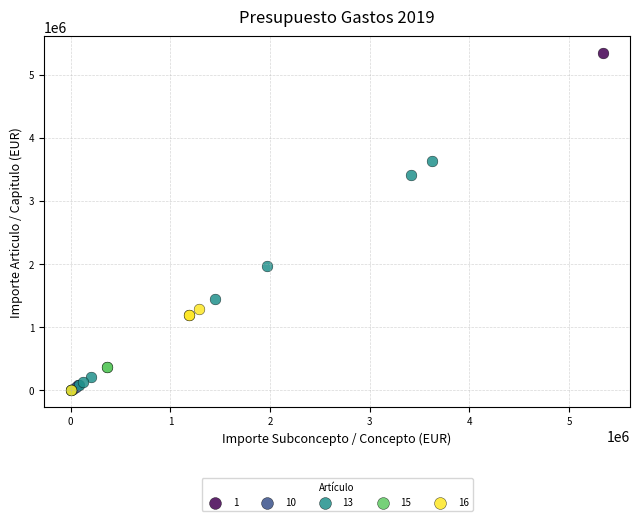

Which series contains the highest Y value?

1